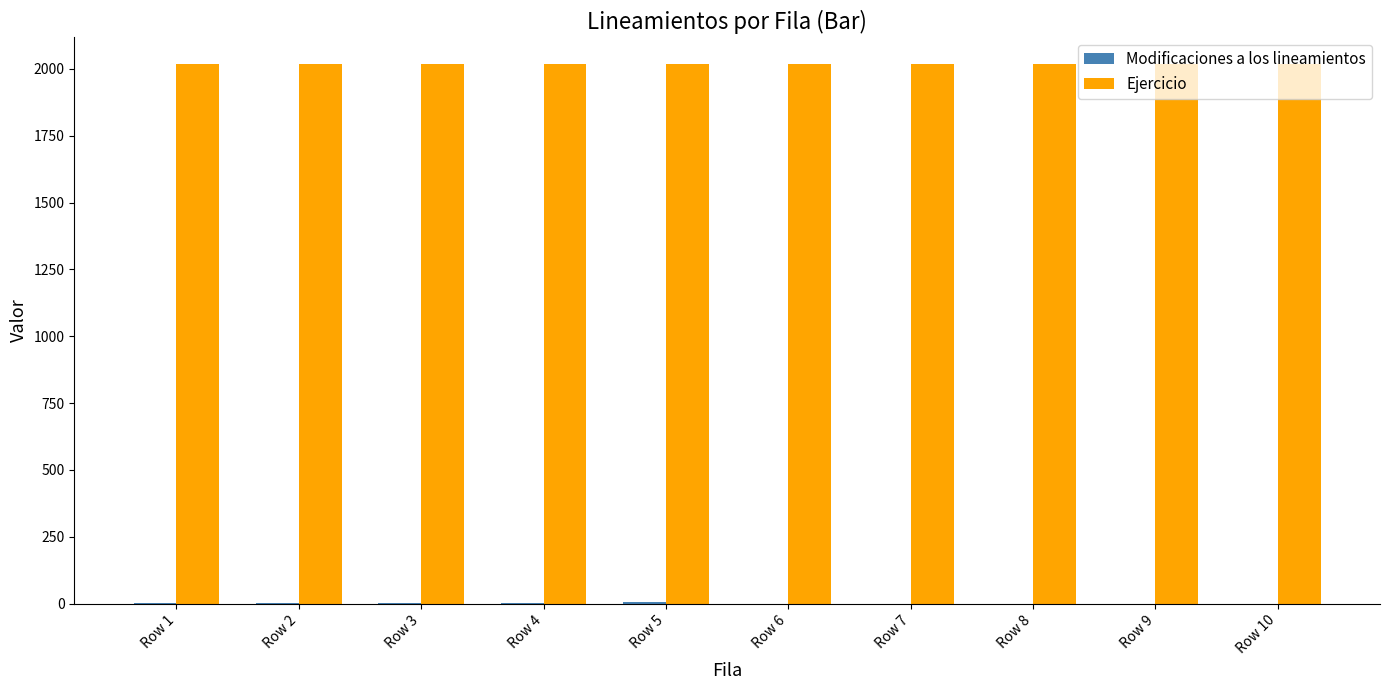

Is it true that Ejercicio equals 2017 at Row 1?

True